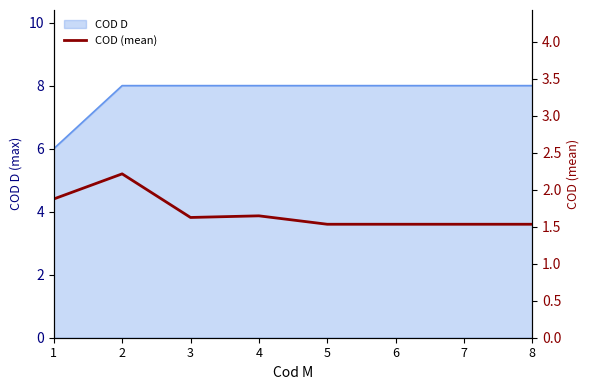

Reading right to left, extract all data points from this chart.

1.5	1.5	1.5	1.5	1.6	1.6	2.2	1.9